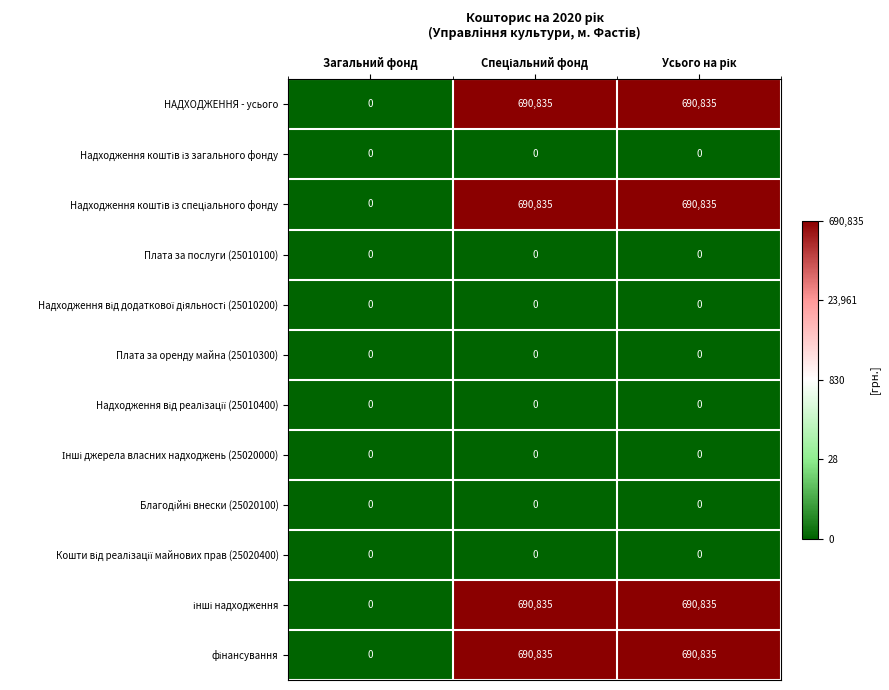

What is the sum of all НАДХОДЖЕННЯ - усього values?

1381670